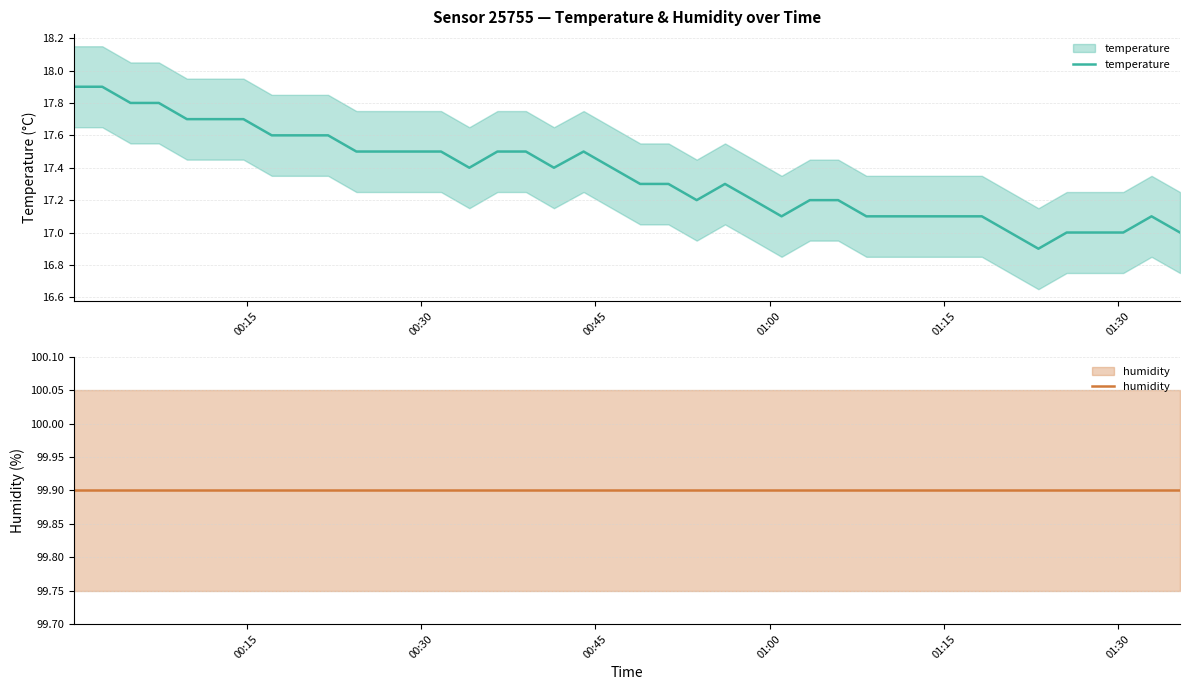

In temperature, how many points are higher than both neighbors (excluding endpoints)?

3